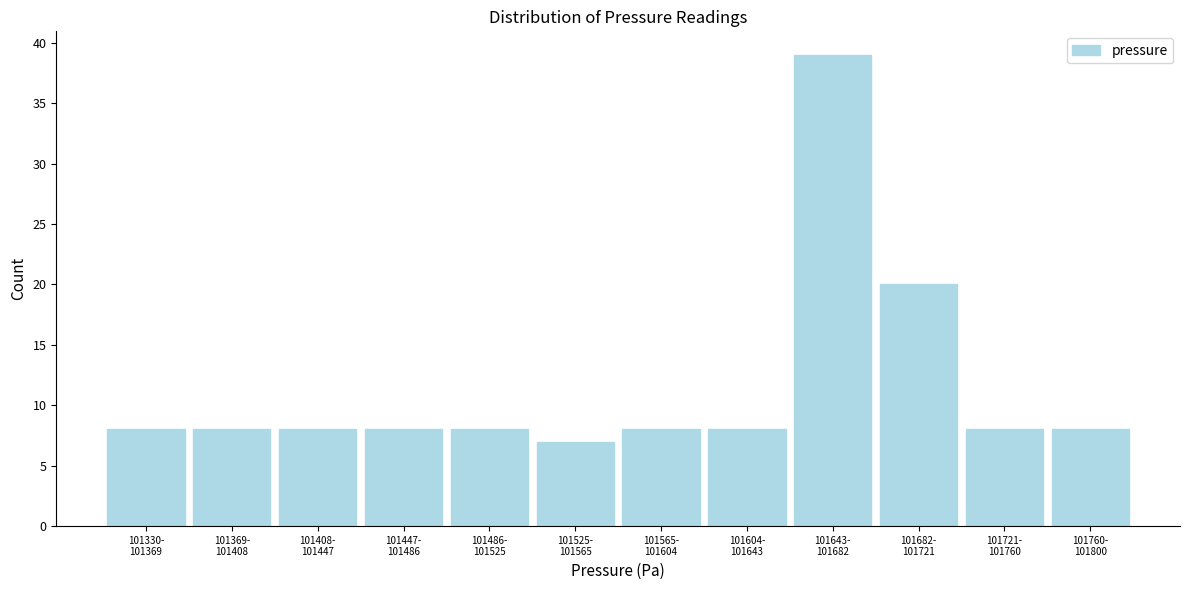

Reading left to right, list all the values displayed in this chart.

8	8	8	8	8	7	8	8	39	20	8	8